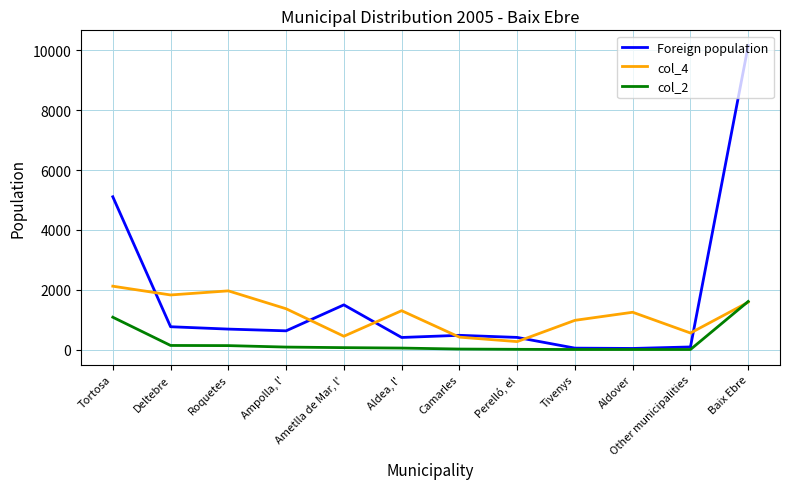

What position from the right is Tivenys?

4